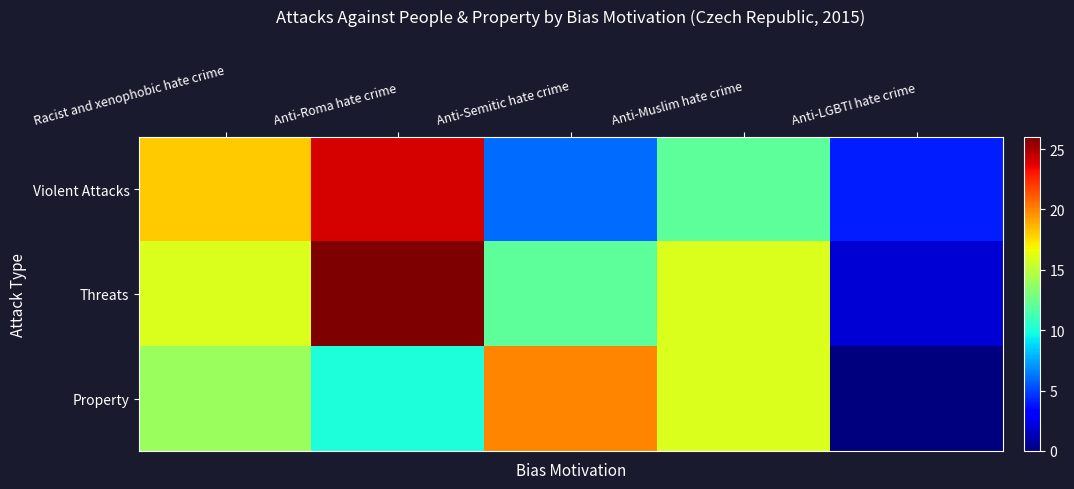

Which series changed the most between Anti-Roma hate crime and Anti-Semitic hate crime?

Violent Attacks